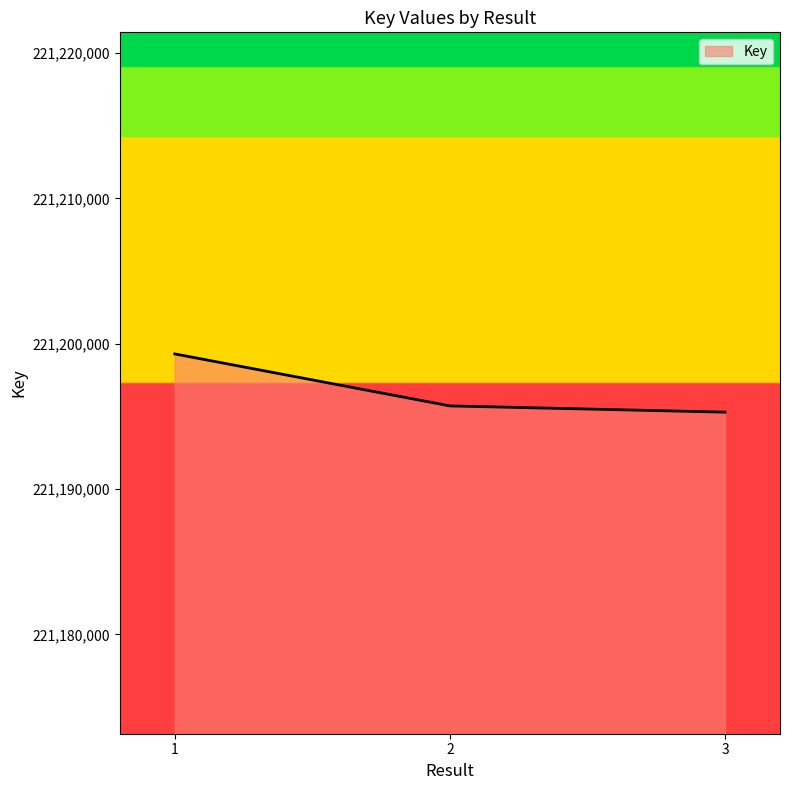

Which category has the highest value across all series?

1